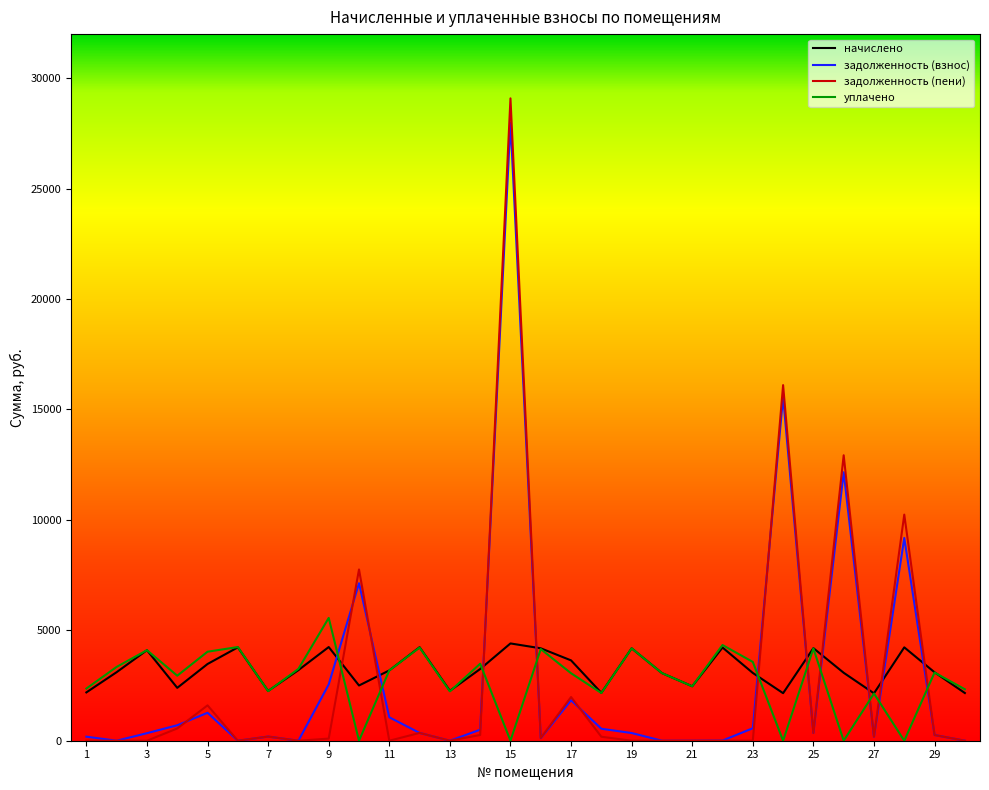

How many distinct data groups are displayed?

4